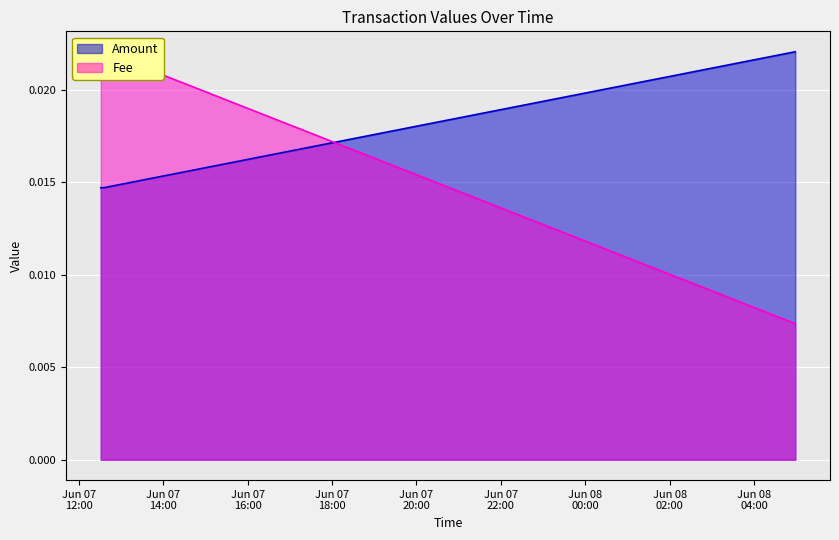

At how many categories does at least one series exceed 0?

3